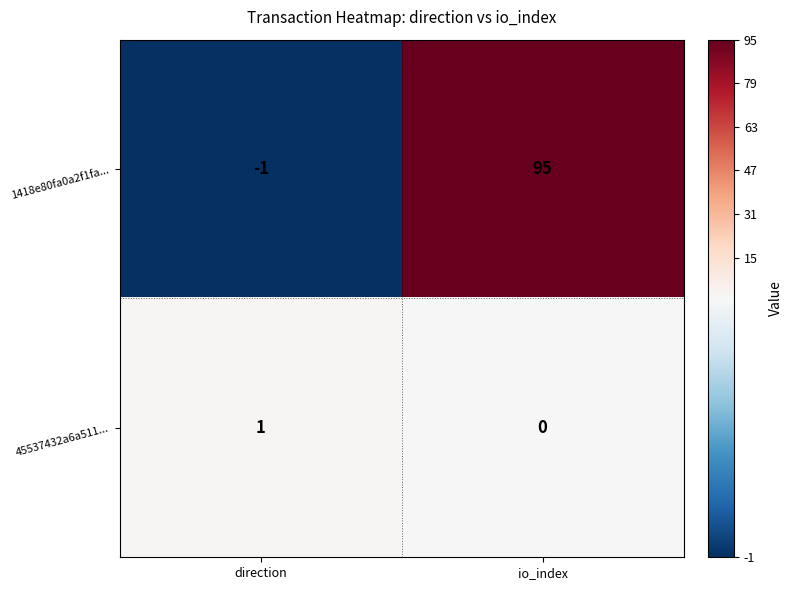

List the labels in order of 1418e80fa0a2f1fa... value, smallest first.

direction, io_index